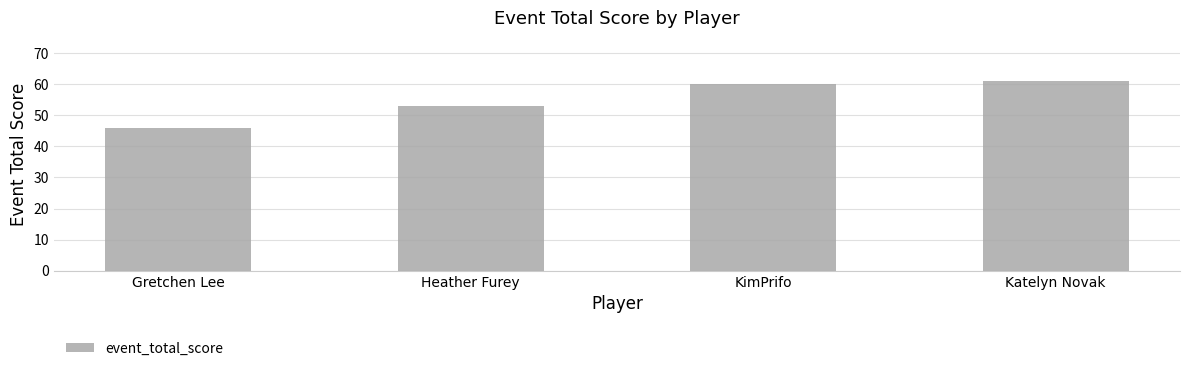

Rank the categories by value from lowest to highest.

Gretchen Lee, Heather Furey, KimPrifo, Katelyn Novak